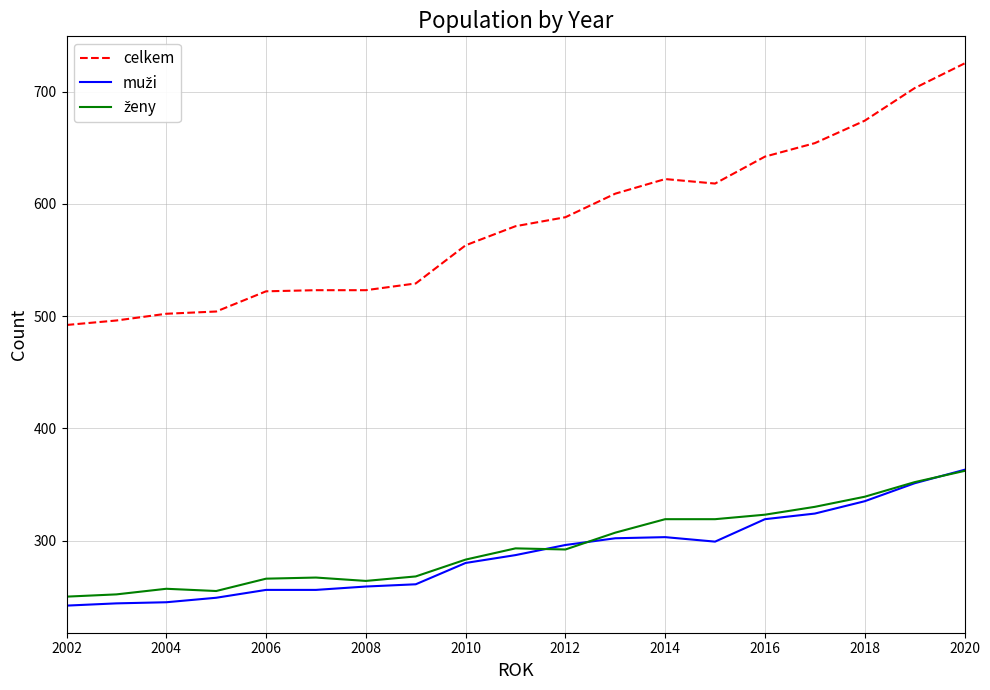

What is the greatest value displayed?

725